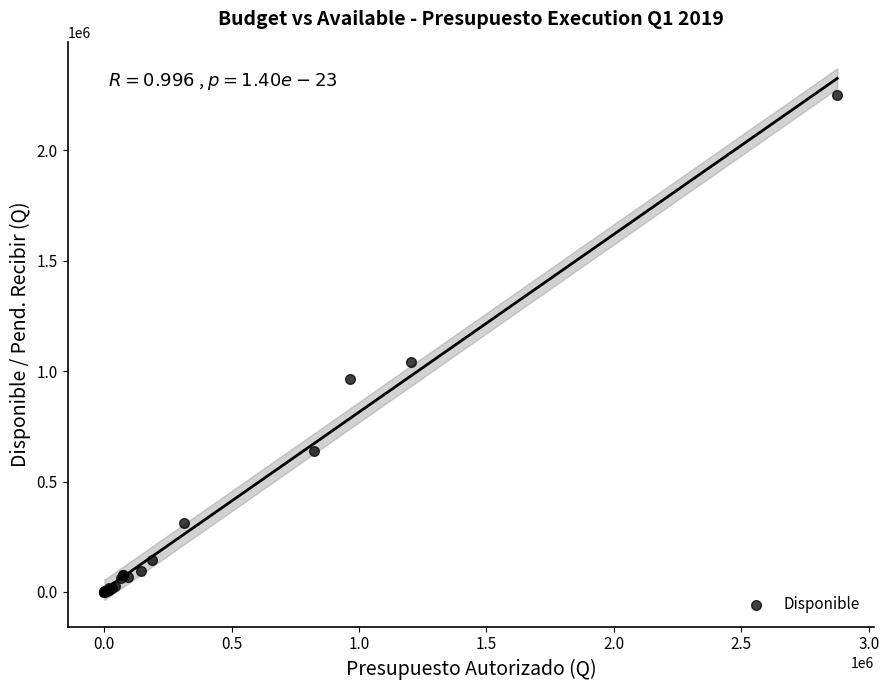

What Y value in the scatter plot is closest to 1123692?

1039100.0